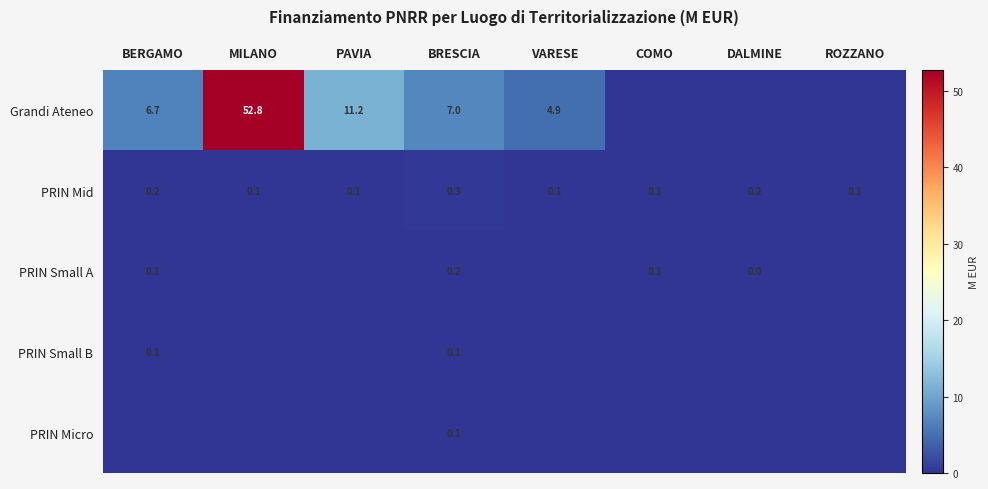

The value of Grandi Ateneo at BRESCIA is 7.0. True or false?

True